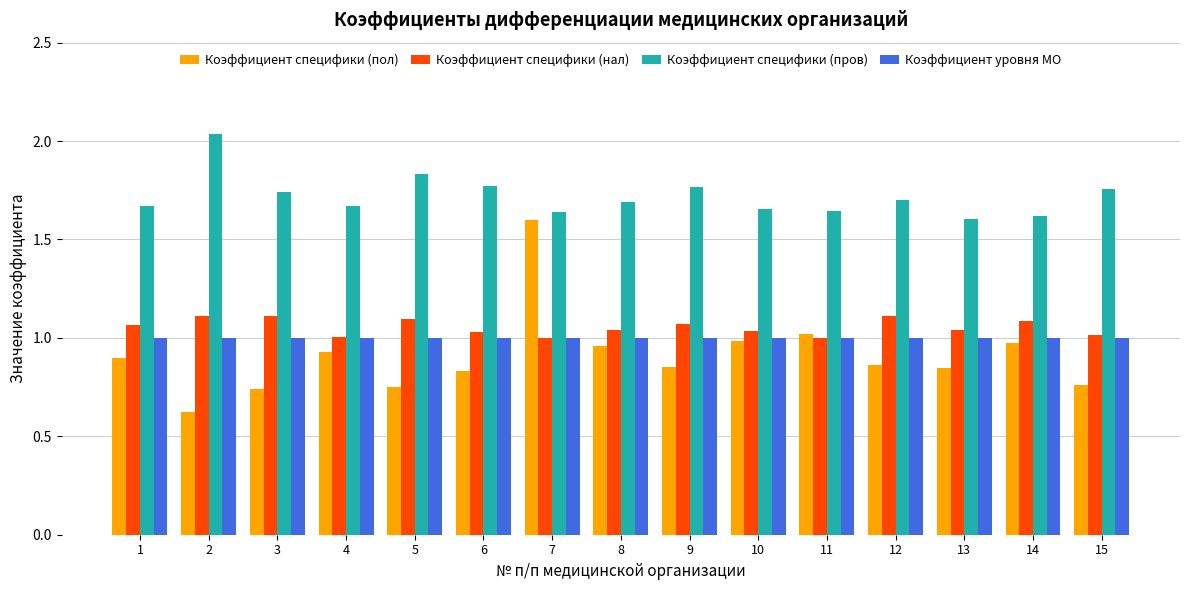

The value of Коэффициент уровня МО at 12 is 0.2. True or false?

False